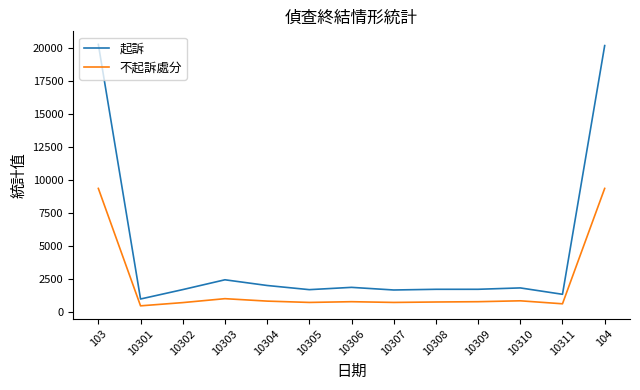

What is the total value across all series at 10309?

2564